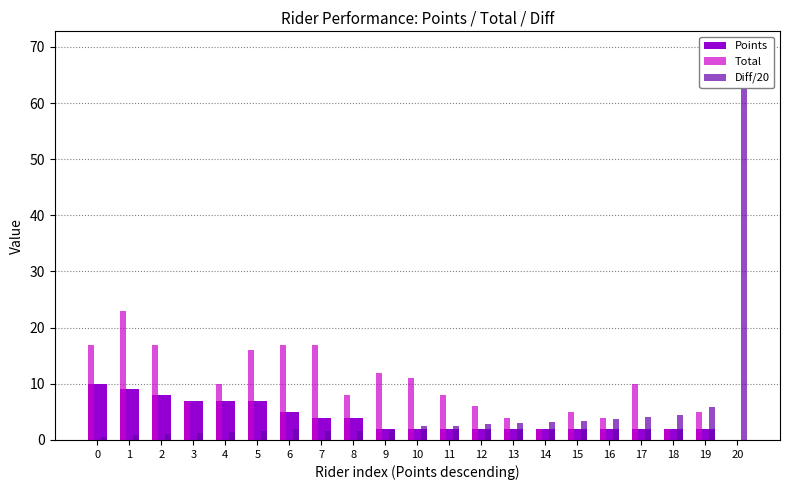

Which label corresponds to the smallest value in the chart?

20